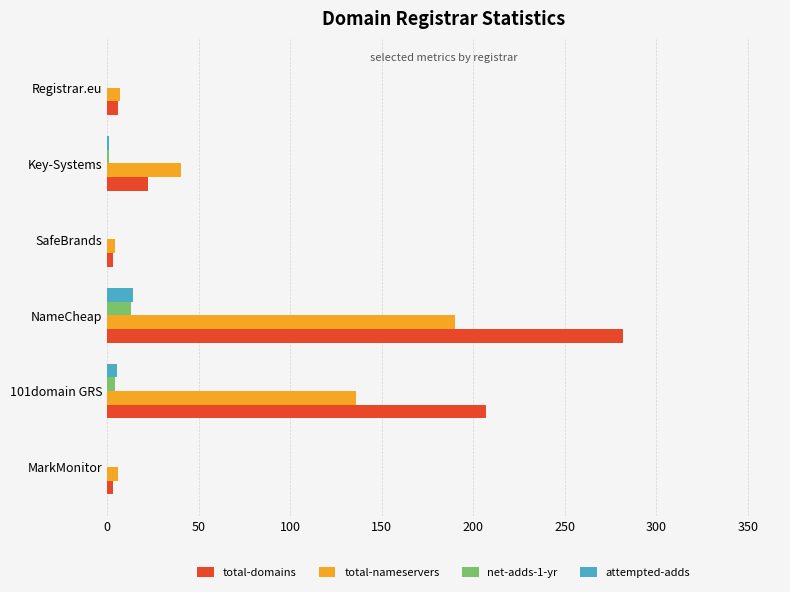

True or false: total-nameservers has a value of 136 at 101domain GRS.

True